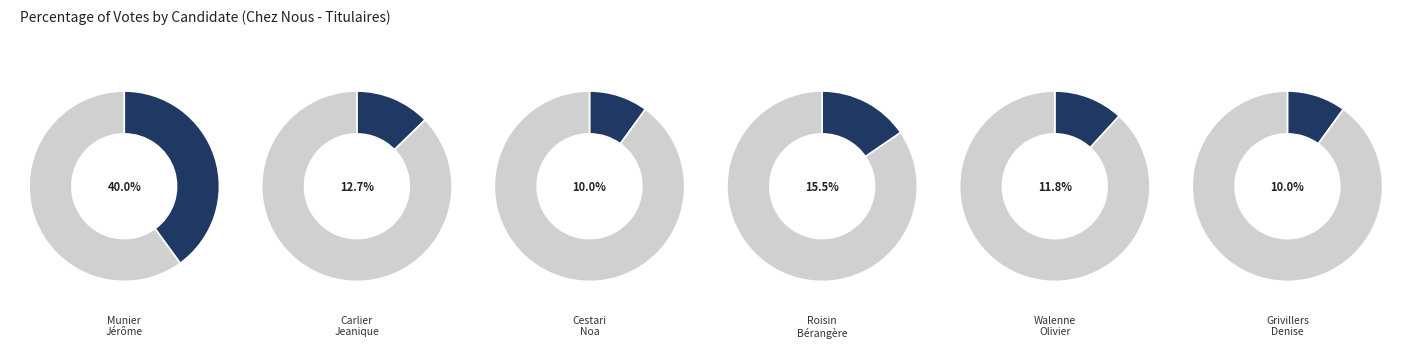

Combined, do Carlier Jeanique and Munier Jérôme account for over 50%?

Yes